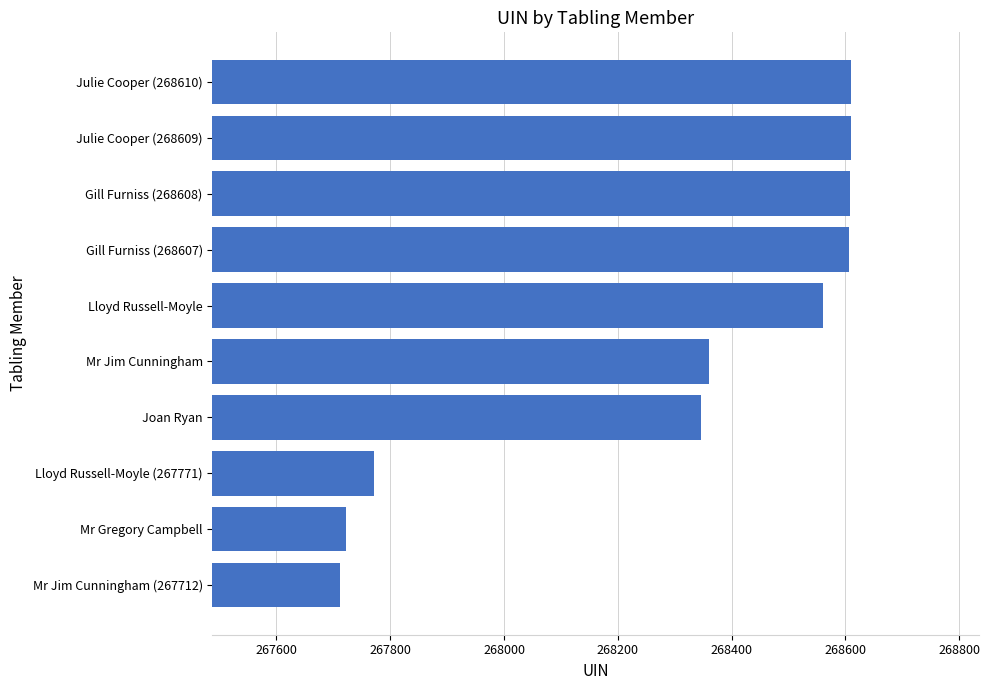

What is the sum of all values?

2682907